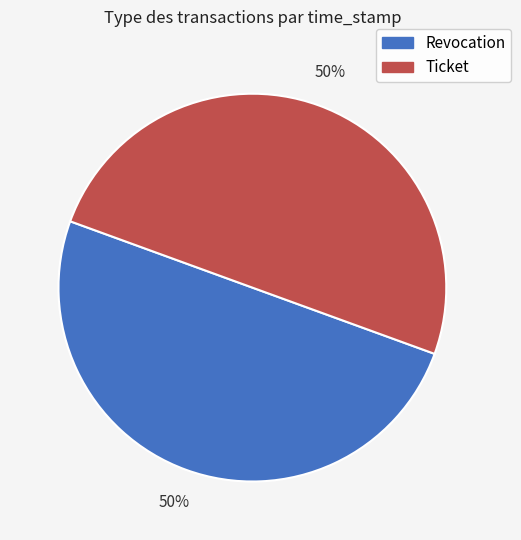

To the nearest percent, what portion does Revocation represent?

50%